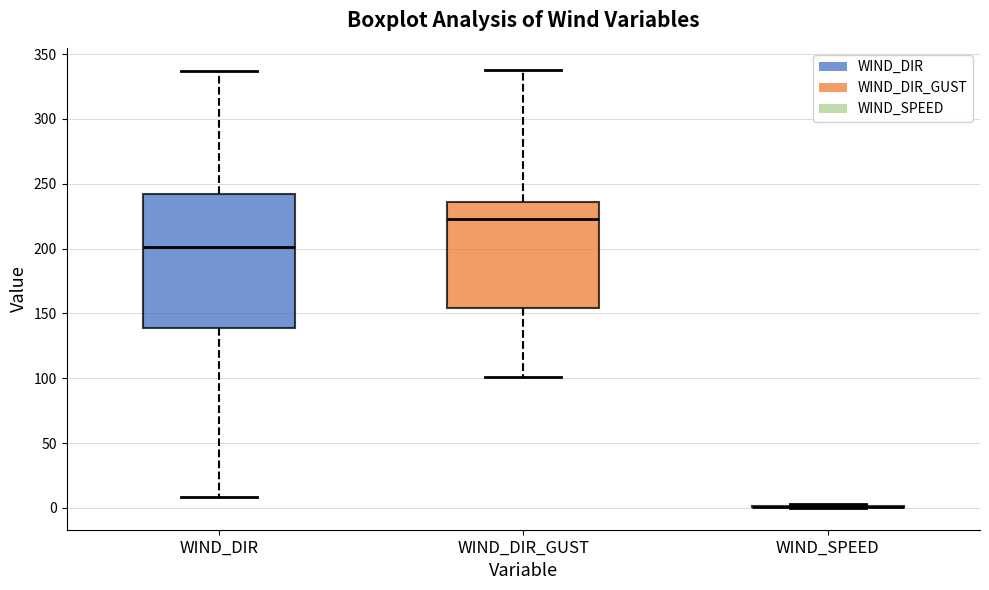

Reading left to right, read every box against the y-axis: the position of its median line, the range the box covers, and the ends of its whiskers. The values are not printed on the chart, so give them approximately, as read against the axis.

WIND_DIR: median 200, box 140 to 240, whiskers 10 to 335
WIND_DIR_GUST: median 225, box 155 to 235, whiskers 100 to 340
WIND_SPEED: box collapsed to a line at 0, whiskers 0 to 5